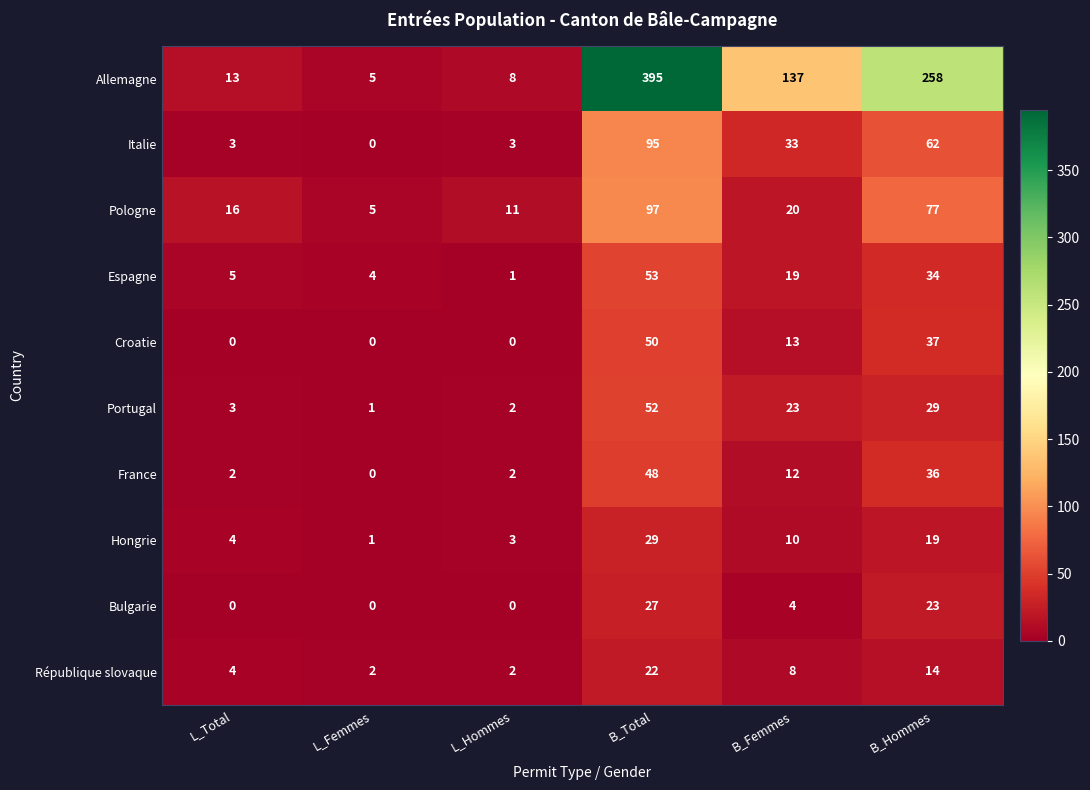

What is the spread (max minus min) of values at B_Femmes?

133